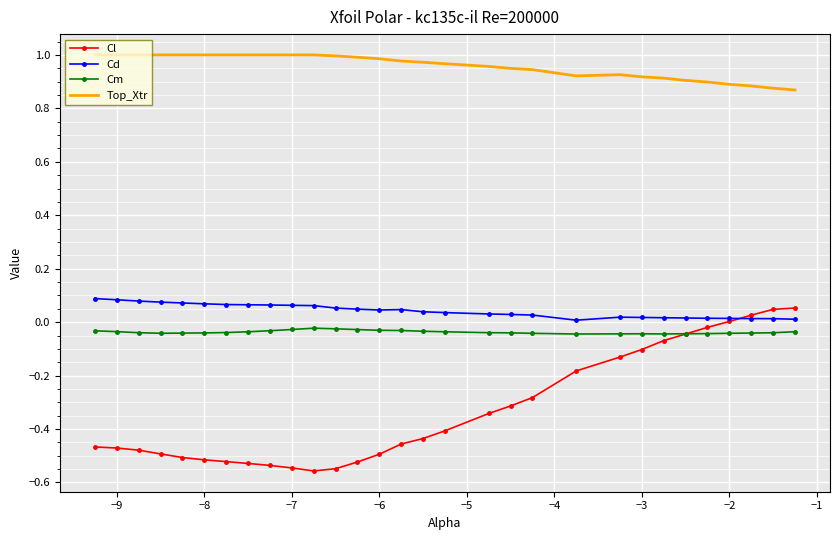

What are all the series names shown in the legend?

Cl, Cd, Cm, Top_Xtr